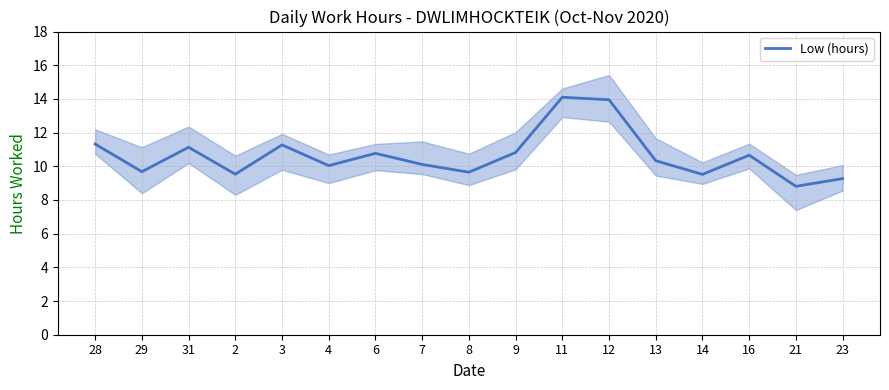

The value at 21 is 8.8. True or false?

True